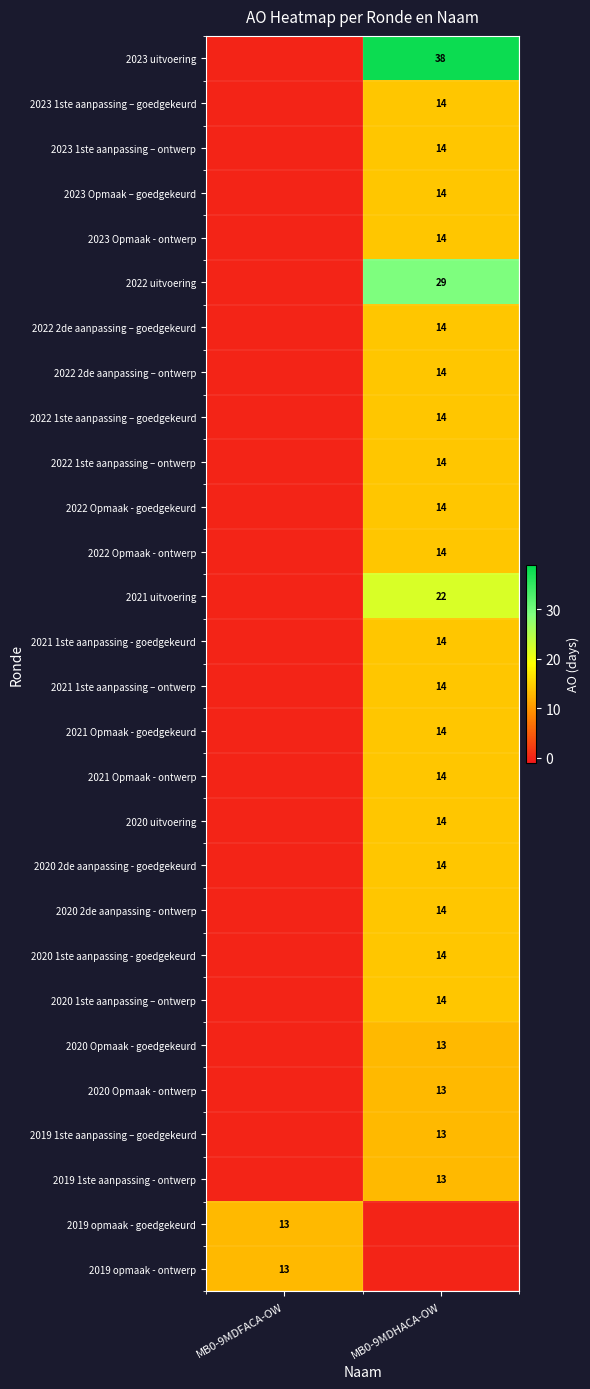

Is it true that 2020 Opmaak - goedgekeurd equals 21 at MB0-9MDHACA-OW?

False